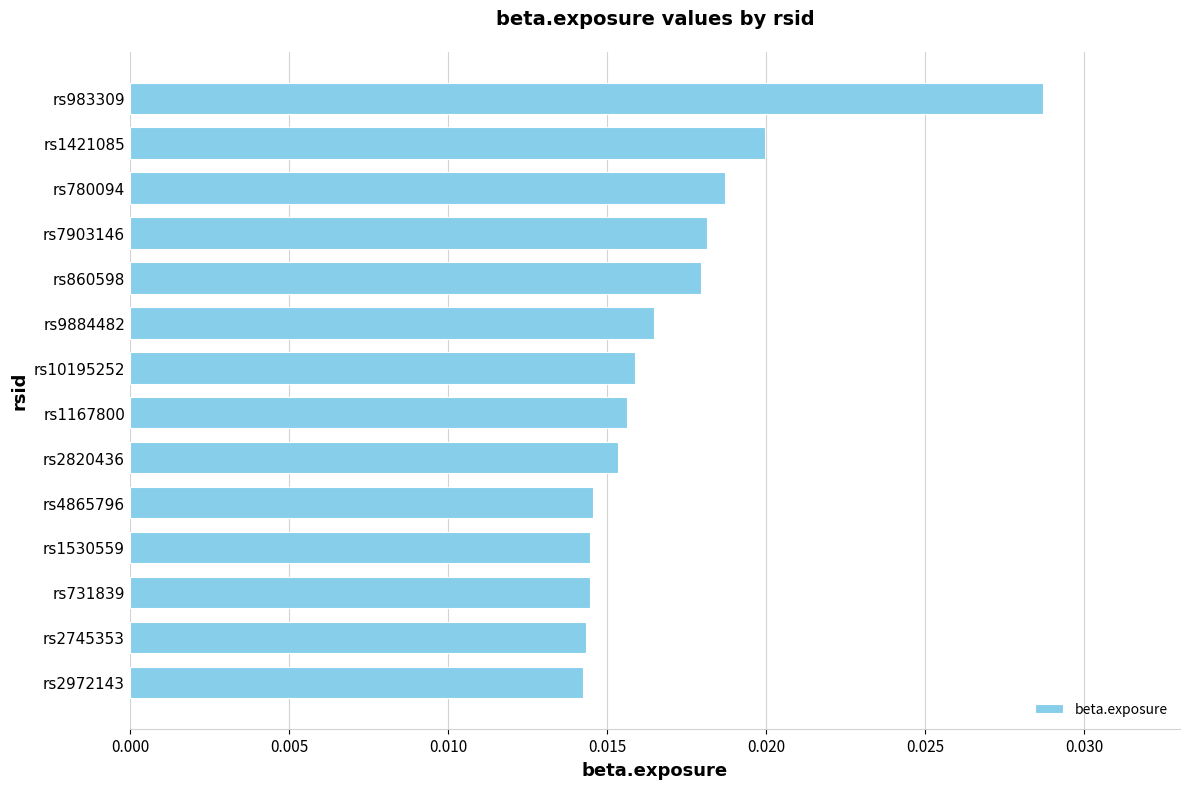

Which has a higher value, rs1167800 or rs9884482?

rs9884482